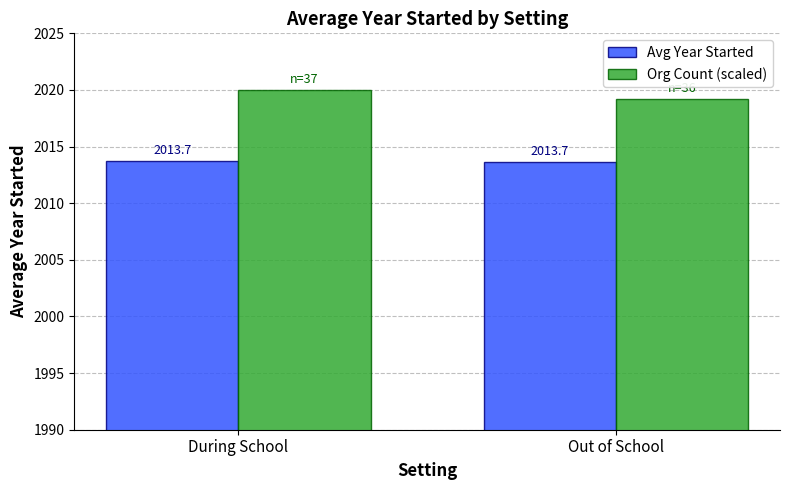

Reading left to right, transcribe all the data shown in this chart.

Avg Year Started: During School=2013.7	Out of School=2013.7
Org Count (scaled): During School=2020.0	Out of School=2019.2